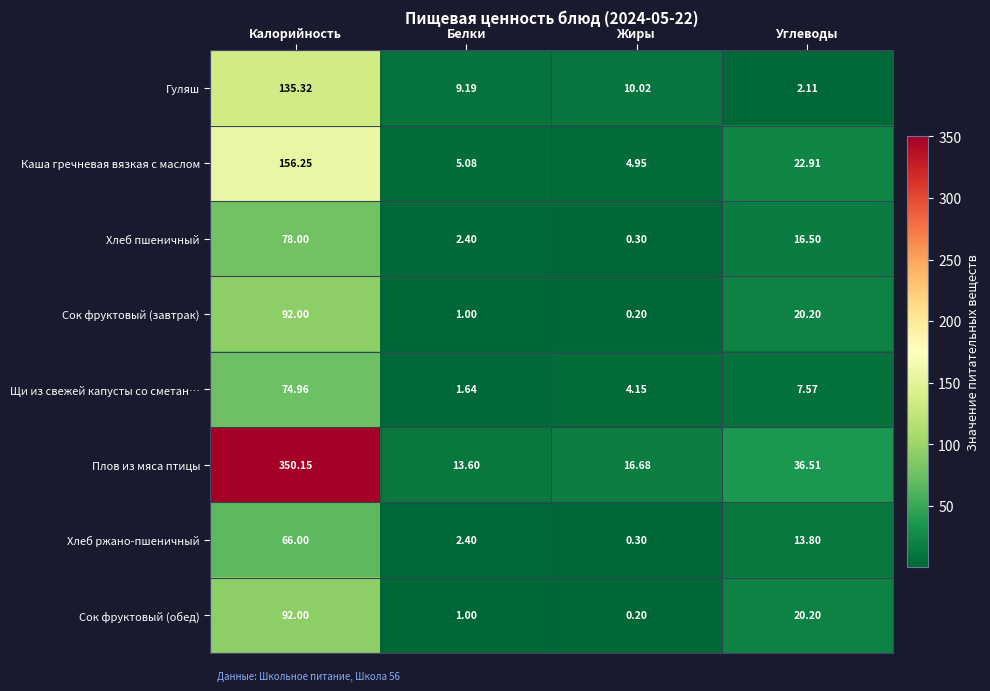

Which series has the largest range (max minus min)?

Плов из мяса птицы